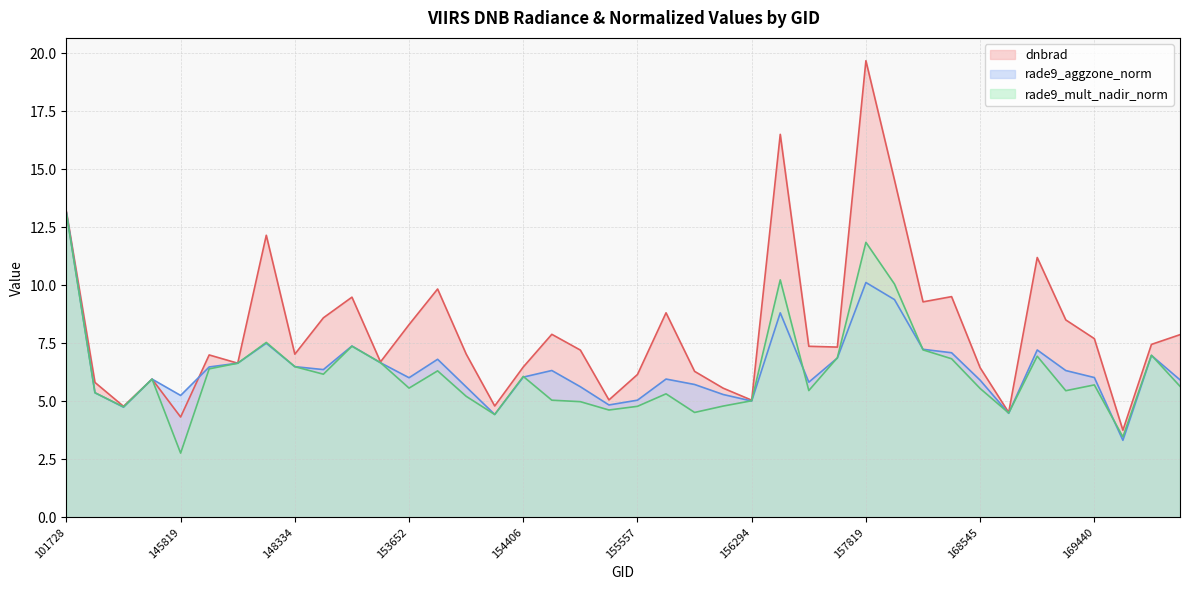

What is the sum of the rade9_aggzone_norm values at 154213 and 156294?

9.4